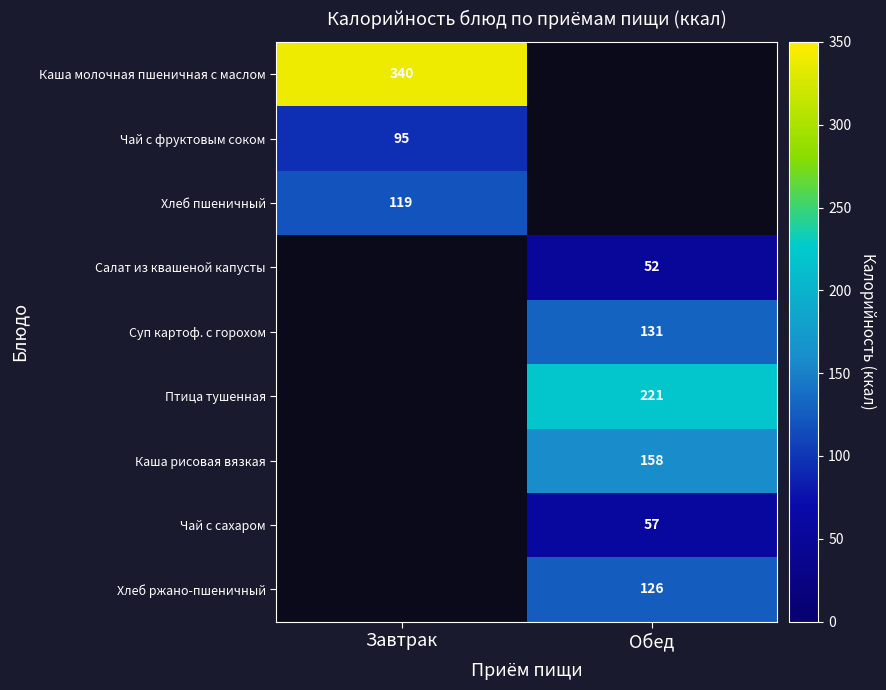

Is the value of Суп картоф. с горохом at Обед greater than the value of Чай с сахаром at Обед?

Yes